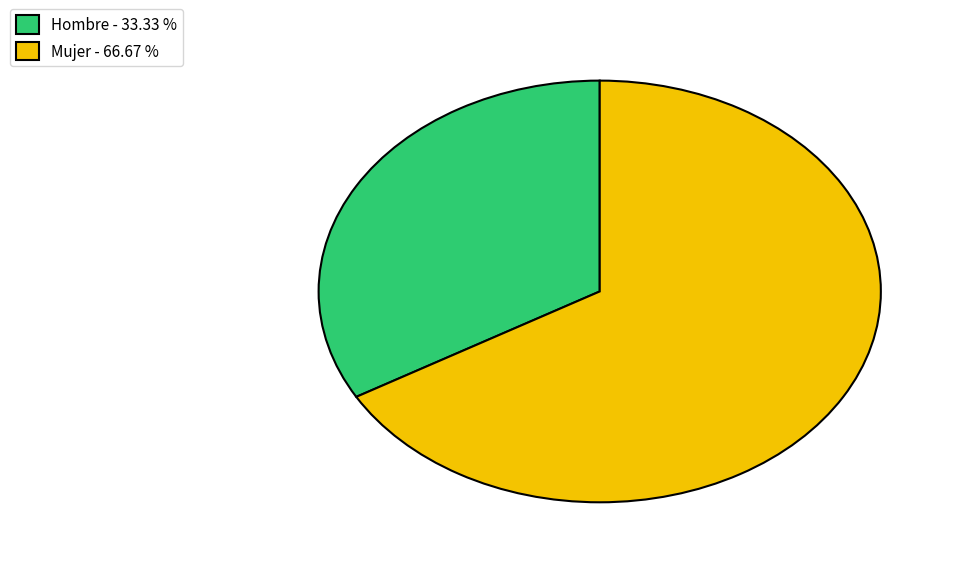

Which has a higher value, Mujer - 66.67 % or Hombre - 33.33 %?

Mujer - 66.67 %